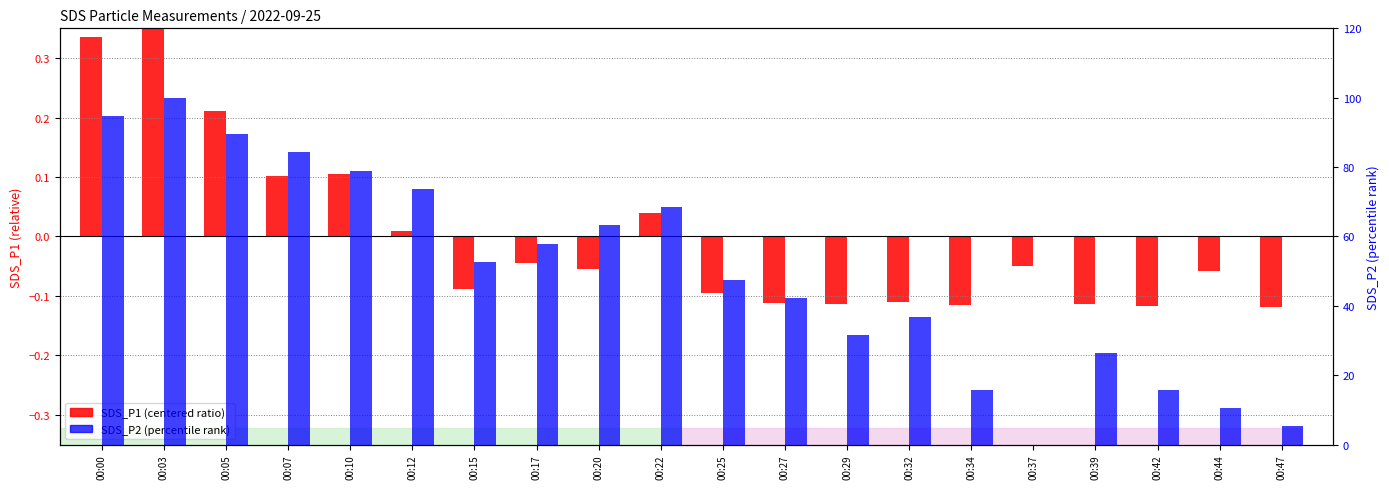

Reading right to left, list all the values displayed in this chart.

SDS_P1 (centered): 00:47=-0.1	00:44=-0.1	00:42=-0.1	00:39=-0.1	00:37=-0.0	00:34=-0.1	00:32=-0.1	00:29=-0.1	00:27=-0.1	00:25=-0.1	00:22=0.0	00:20=-0.1	00:17=-0.0	00:15=-0.1	00:12=0.0	00:10=0.1	00:07=0.1	00:05=0.2	00:03=0.4	00:00=0.3
SDS_P2 (percentile rank): 00:47=5.3	00:44=10.5	00:42=15.8	00:39=26.3	00:37=0.0	00:34=15.8	00:32=36.8	00:29=31.6	00:27=42.1	00:25=47.4	00:22=68.4	00:20=63.2	00:17=57.9	00:15=52.6	00:12=73.7	00:10=78.9	00:07=84.2	00:05=89.5	00:03=100.0	00:00=94.7